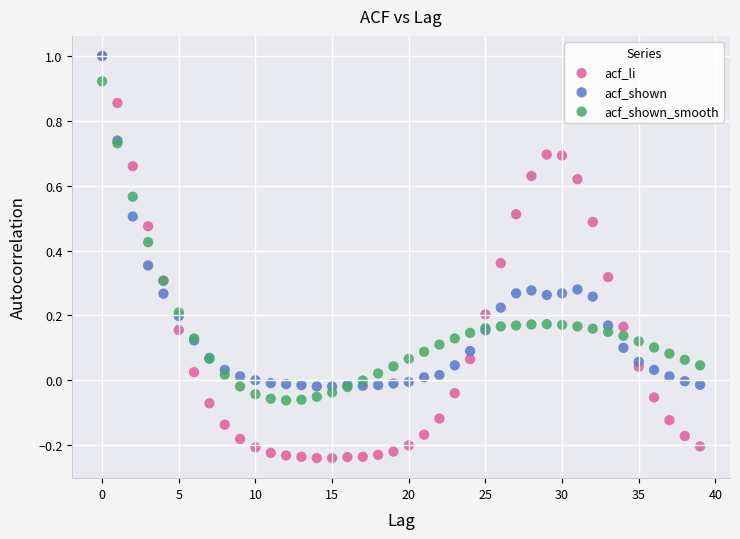

What are all the series names shown in the legend?

acf_li, acf_shown, acf_shown_smooth